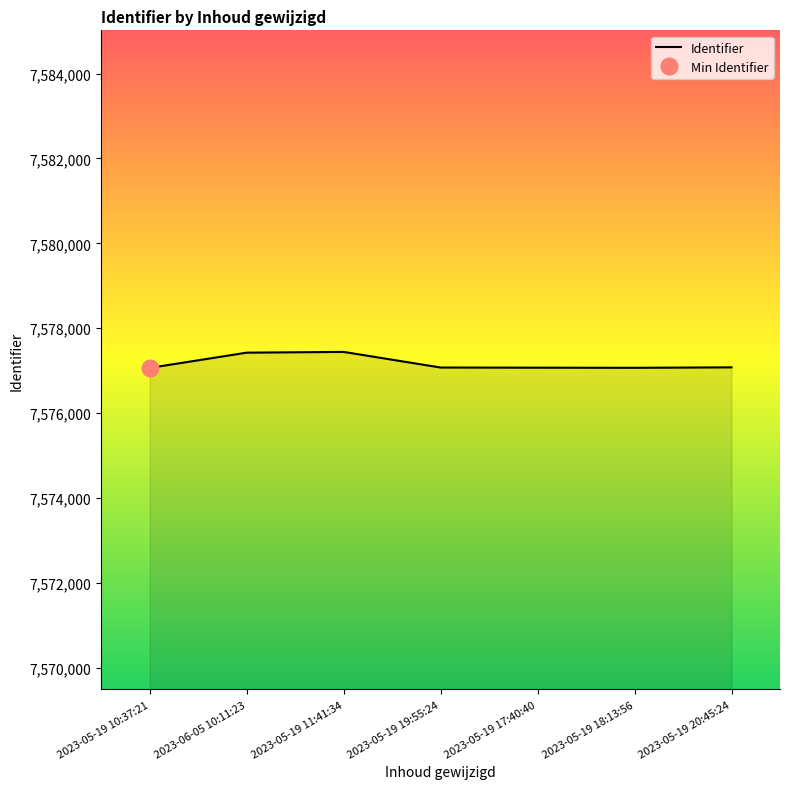

What is the greatest value displayed?

7577442